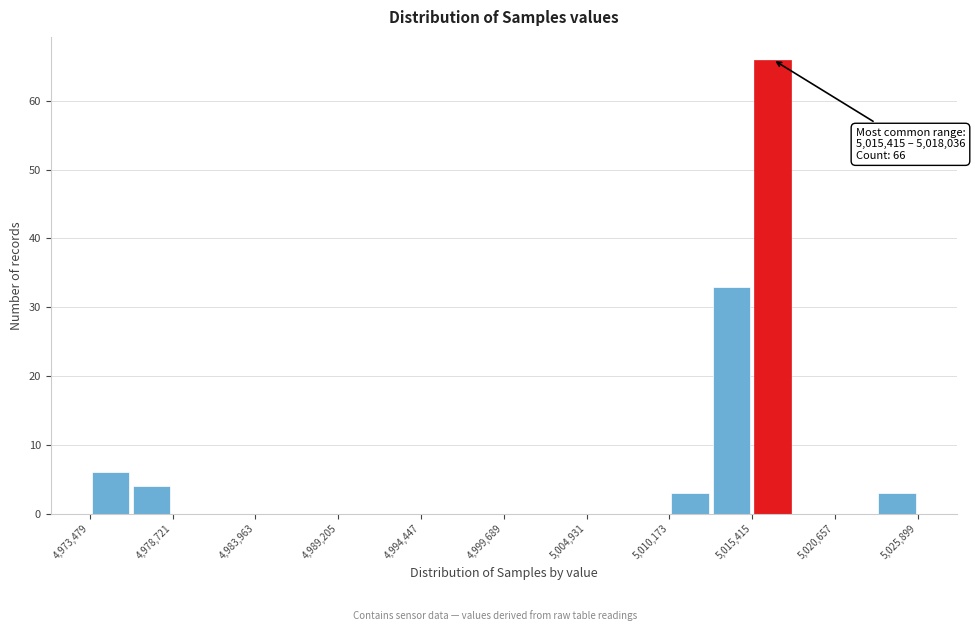

Around what value on the x-axis is the tallest bar? Give the approximate position of its centre, as read against the axis.

5017000